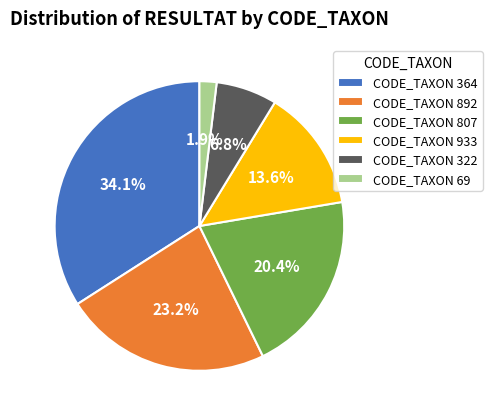

Rank the categories by value from lowest to highest.

CODE_TAXON 69, CODE_TAXON 322, CODE_TAXON 933, CODE_TAXON 807, CODE_TAXON 892, CODE_TAXON 364